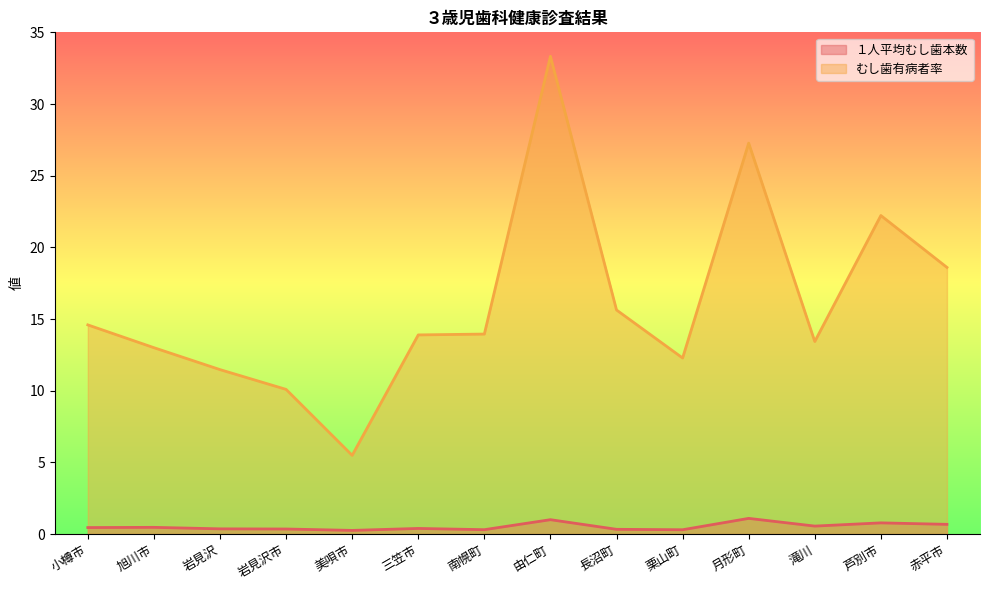

What are all the series names shown in the legend?

１人平均むし歯本数, むし歯有病者率